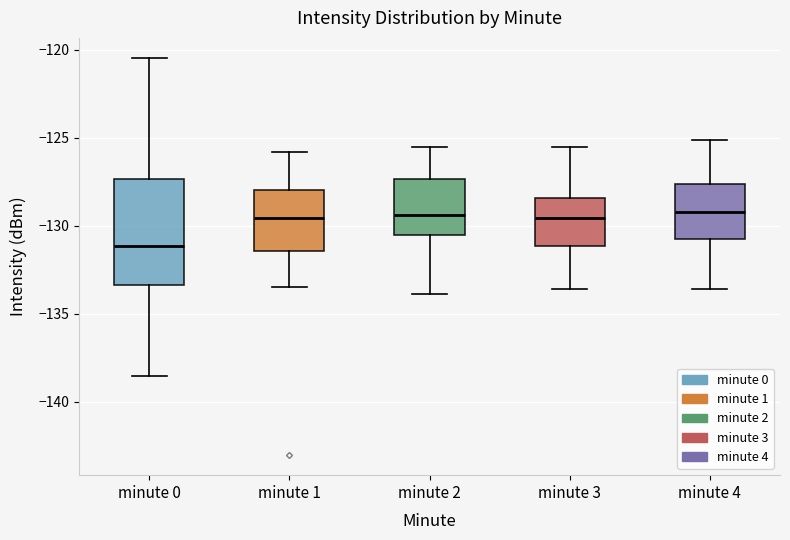

Reading left to right, transcribe this box plot: for each box, give where its median line is, the range the box spans, and where its two whiskers end, as read against the y-axis. The values are not printed on the chart, so give them approximately, as read against the axis.

minute 0: median -131.0, box -133.5 to -127.5, whiskers -138.5 to -120.5
minute 1: median -129.5, box -131.5 to -128.0, whiskers -133.5 to -126.0
minute 2: median -129.5, box -130.5 to -127.5, whiskers -134.0 to -125.5
minute 3: median -129.5, box -131.0 to -128.5, whiskers -133.5 to -125.5
minute 4: median -129.0, box -131.0 to -127.5, whiskers -133.5 to -125.0